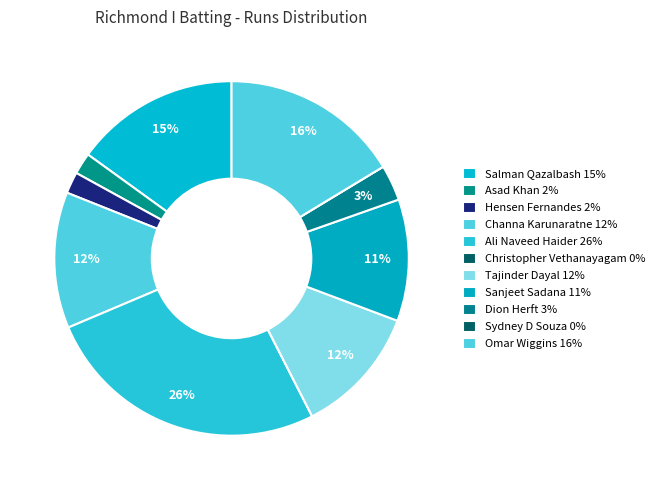

To the nearest percent, what portion does Sanjeet Sadana represent?

11%